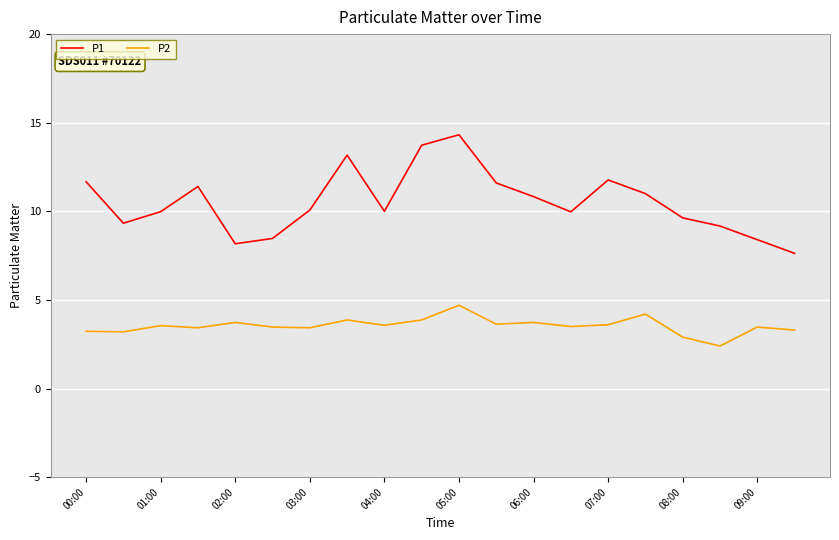

What is the maximum value for P2?

4.7